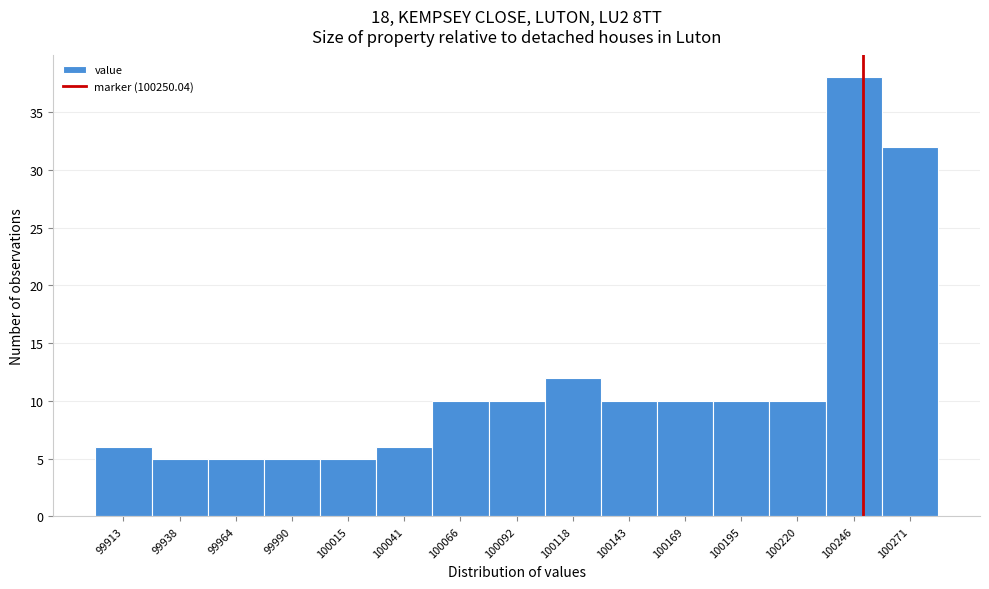

What is the height of the bar covering 100080 to 100105 on the x-axis? Neither the bar edges nor the heights are printed on the chart, so give them approximately, as read against the axes.

10